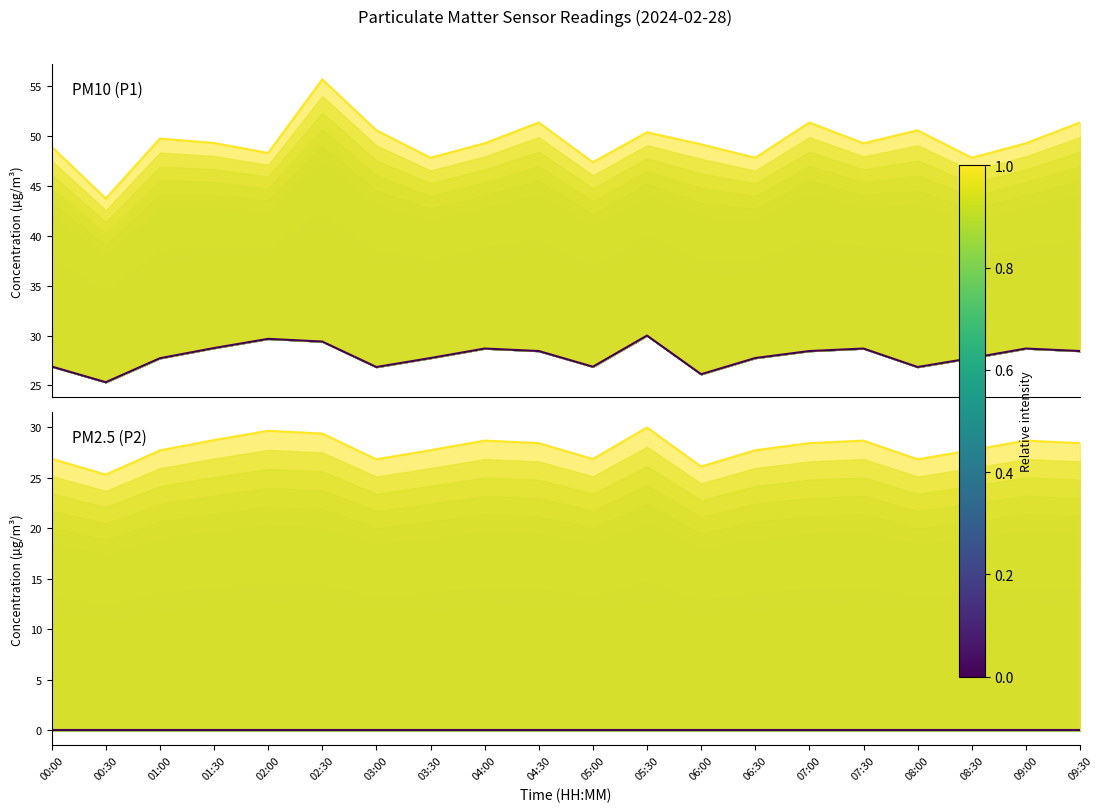

What is the difference between the second highest and minimum values in the PM2.5 (P2) series?

4.3